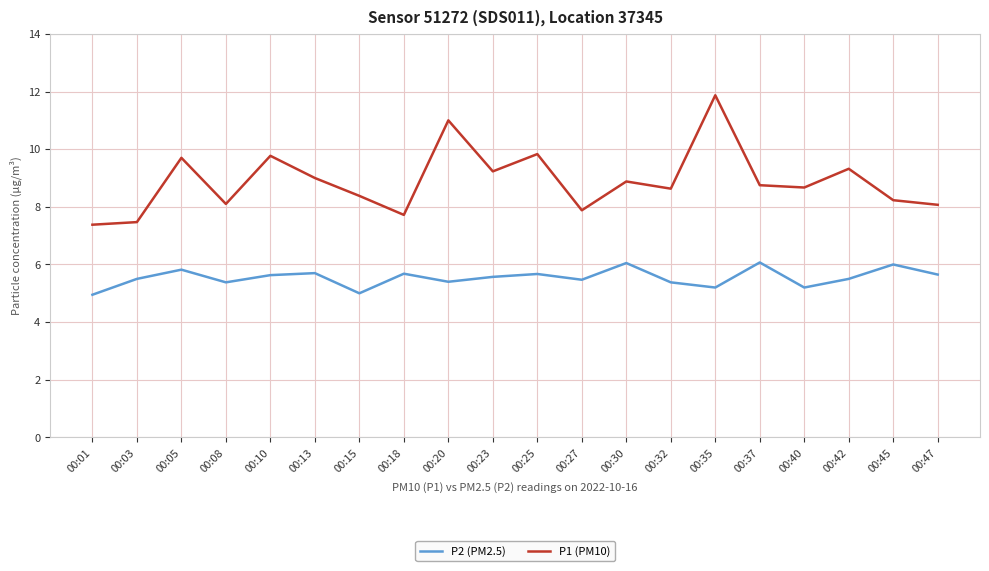

Rank the series by their average value, from lowest to highest.

P2 (PM2.5), P1 (PM10)